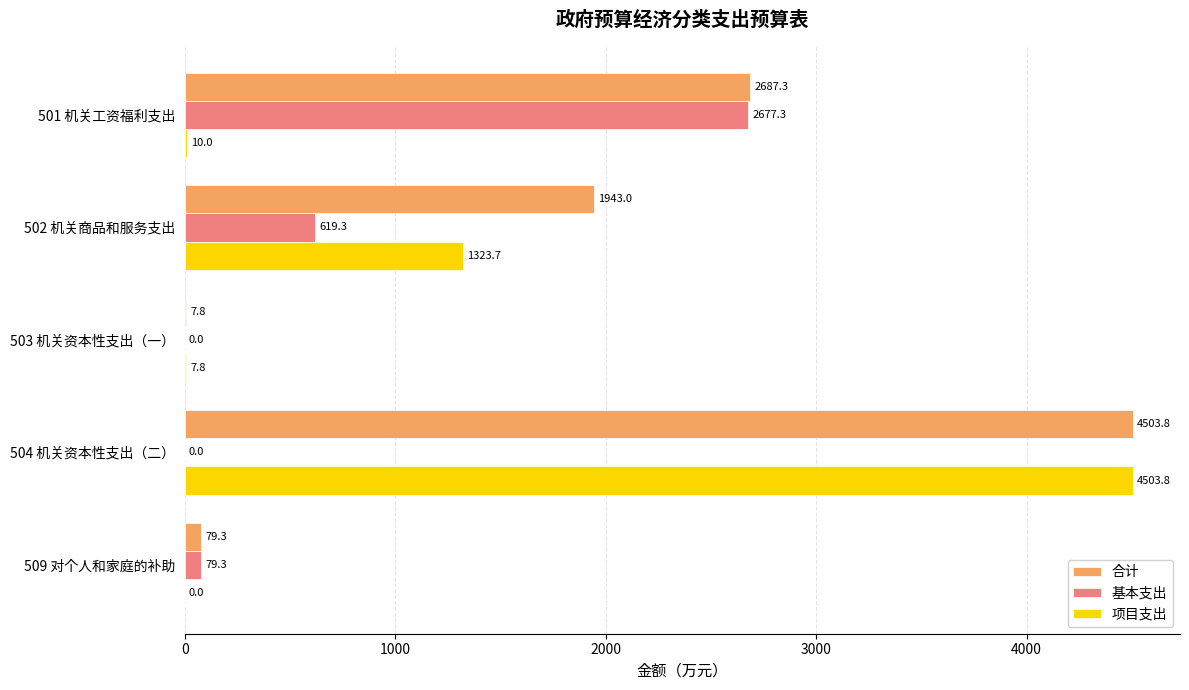

How many series are shown in this chart?

3